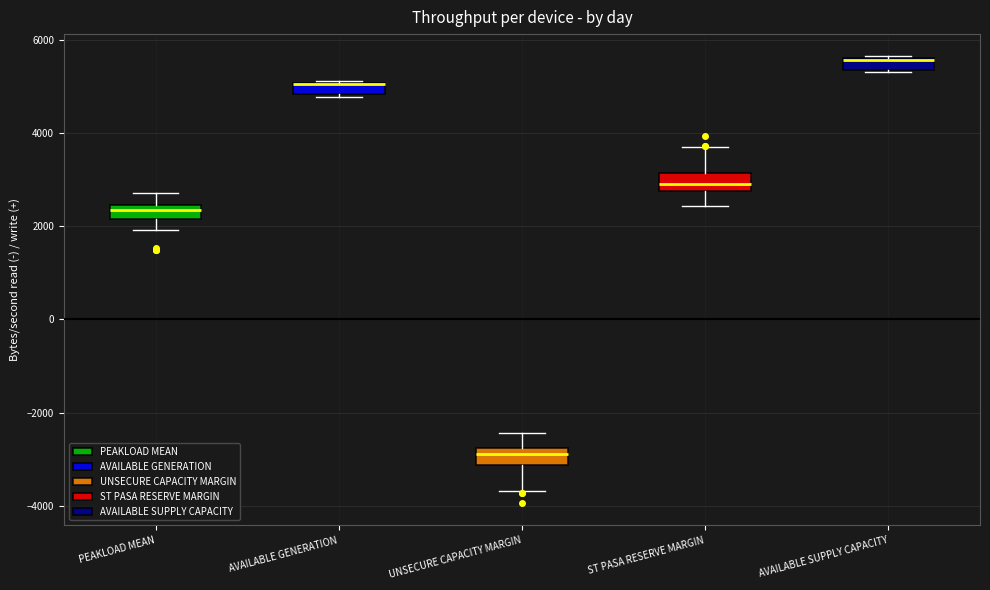

Where is the upper edge of the box for ST PASA RESERVE MARGIN on the y-axis? The values are not printed on the chart, so give them approximately, as read against the axis.

3200